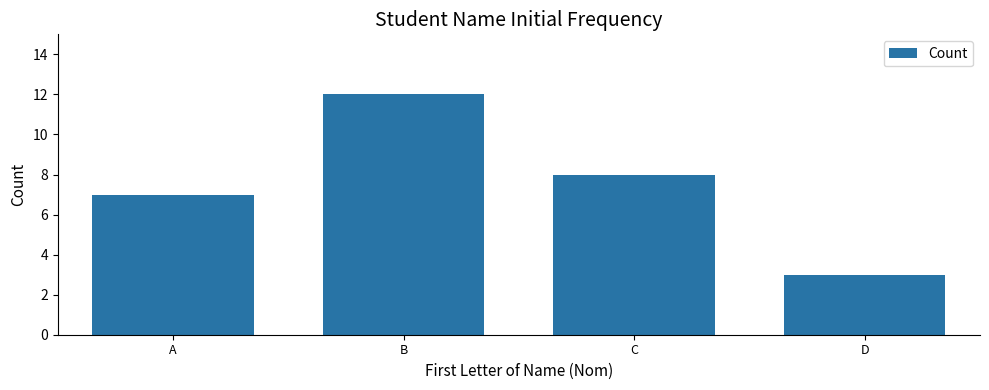

Rank the categories by value from lowest to highest.

D, A, C, B